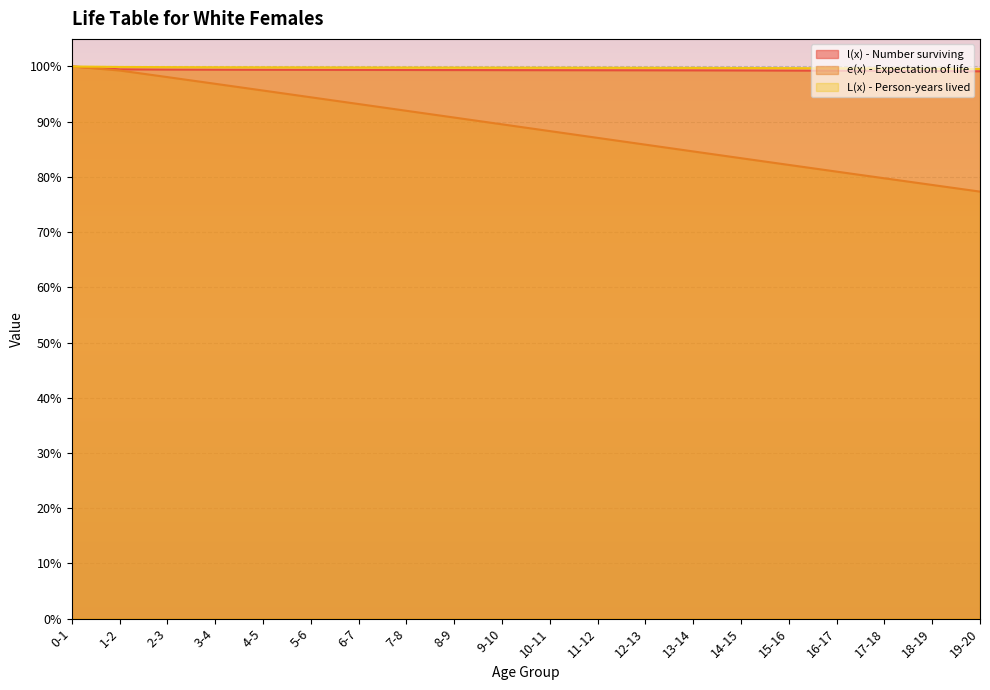

Which series has the largest total across all categories?

L(x) - Person-years lived